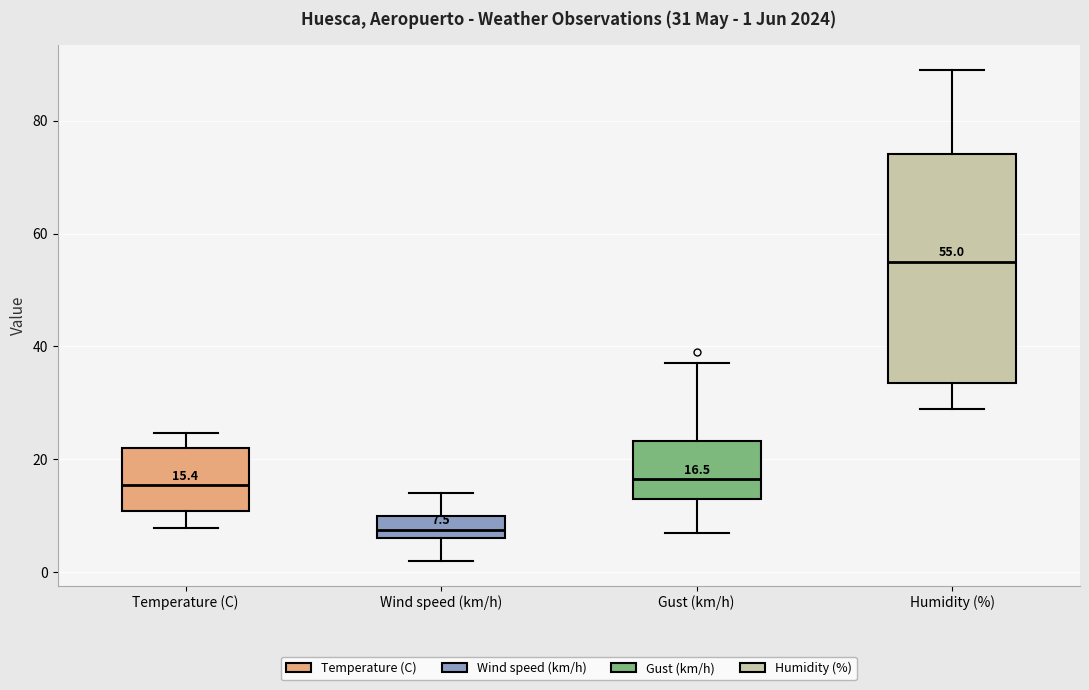

Comparing the boxes themselves (not the whiskers), which one is the tallest?

Humidity (%)